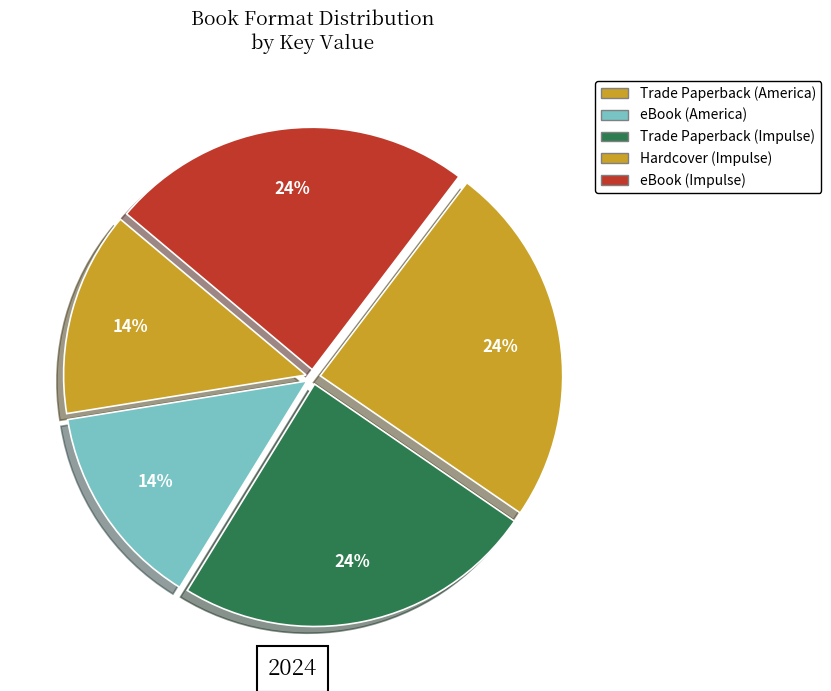

Is it true that eBook (America) is 14% of the pie?

True